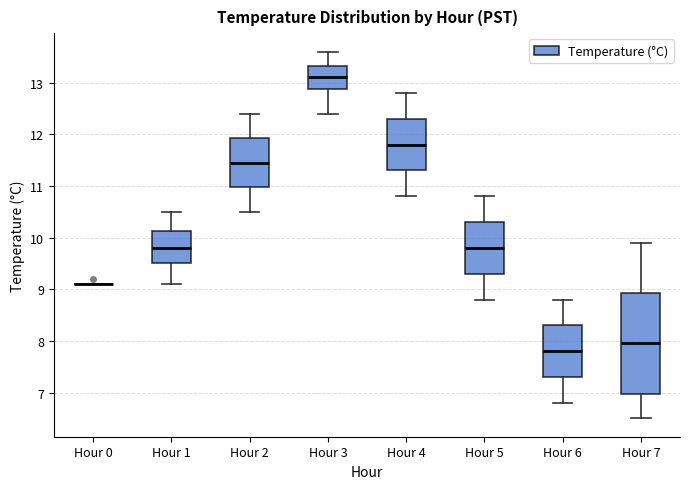

Where is the upper edge of the box for Hour 6 on the y-axis? The values are not printed on the chart, so give them approximately, as read against the axis.

8.3